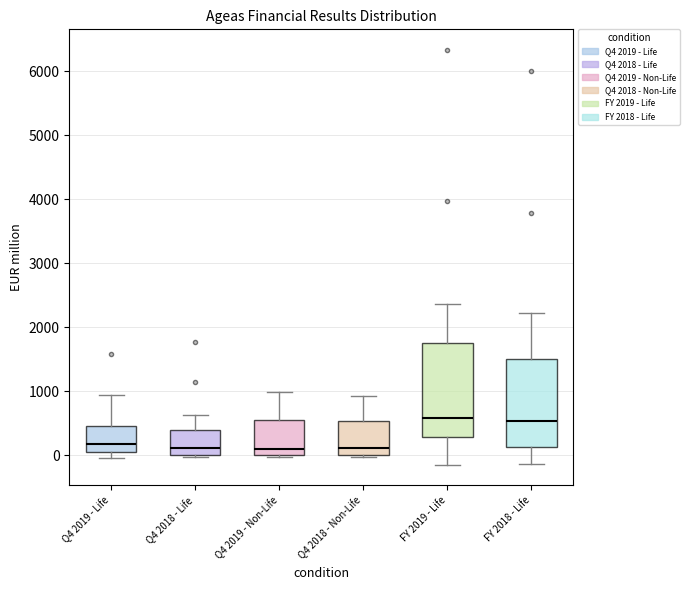

Where does the lower whisker of the box for FY 2018 - Life end on the y-axis? The values are not printed on the chart, so give them approximately, as read against the axis.

-100